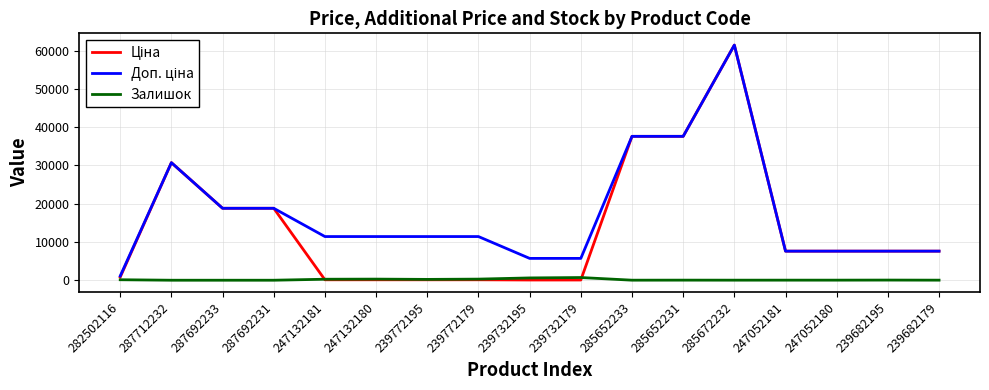

Is it true that Залишок equals 601.0 at 239732195?

True